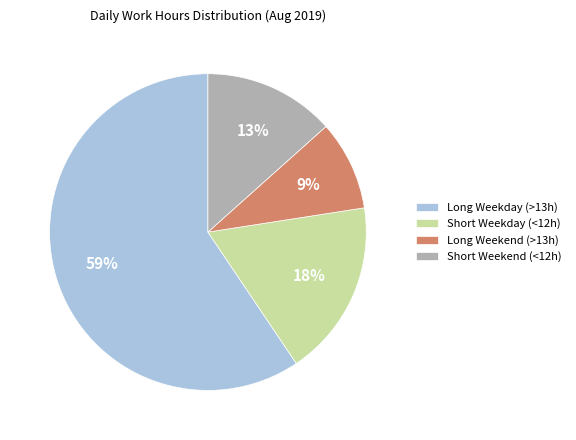

Does any single category account for the majority?

Yes